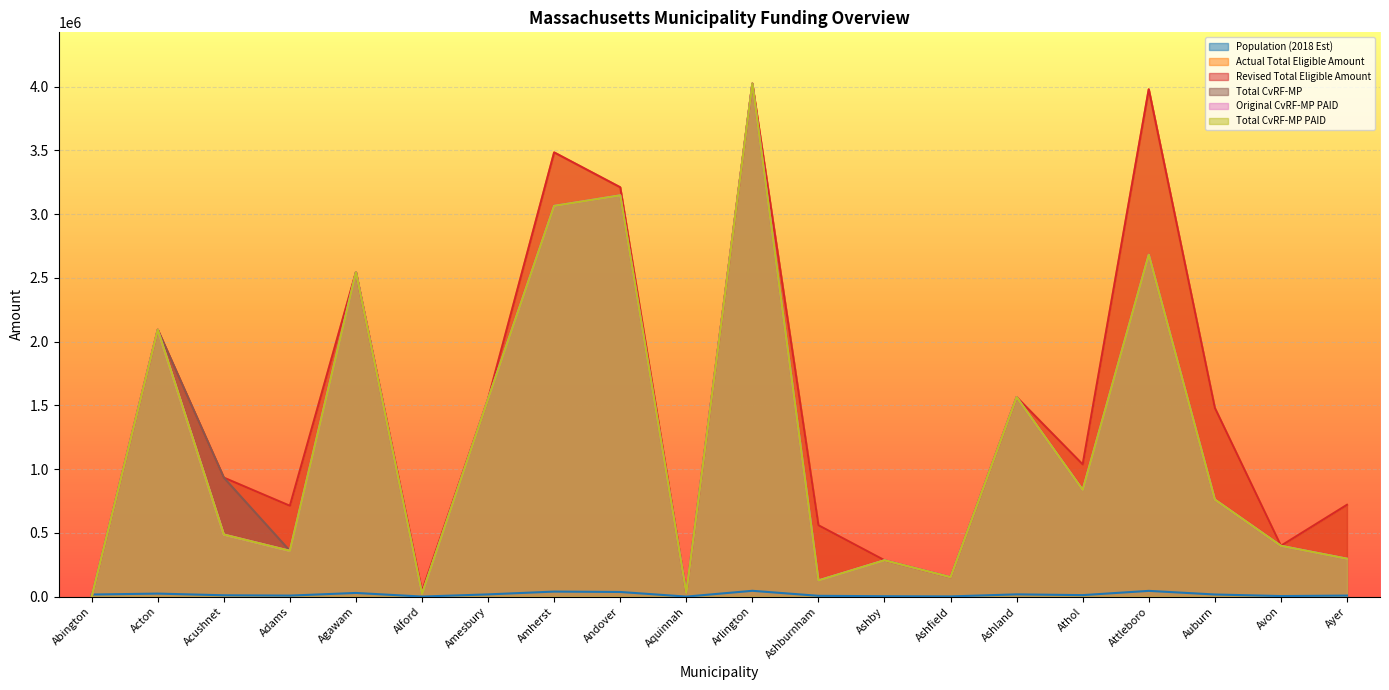

Is the value of Actual Total Eligible Amount at Andover greater than the value of Total CvRF-MP PAID at Ashfield?

Yes